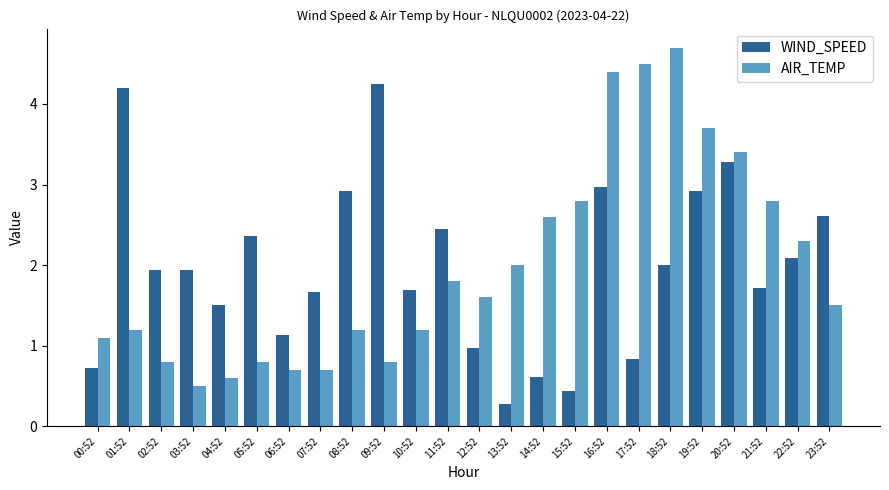

What is the sum of the AIR_TEMP values at 05:52 and 18:52?

5.5